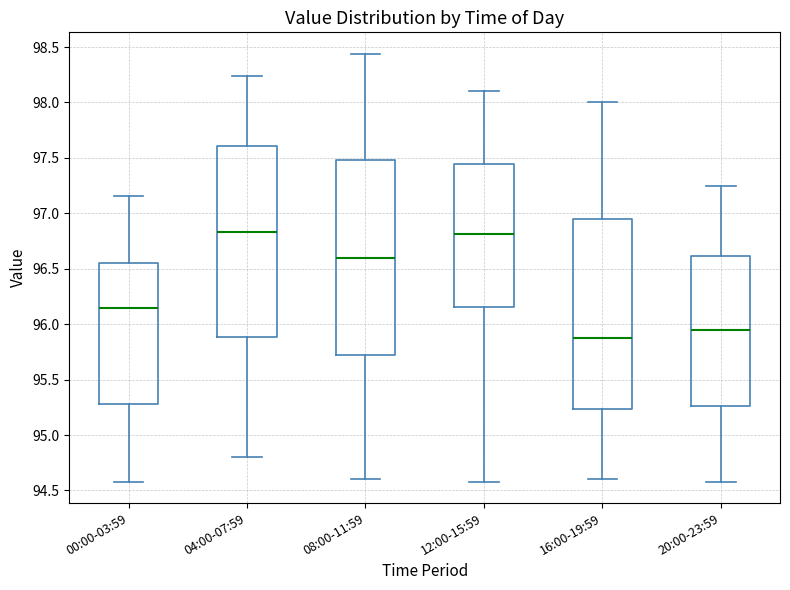

Which box has the lowest median line?

16:00-19:59